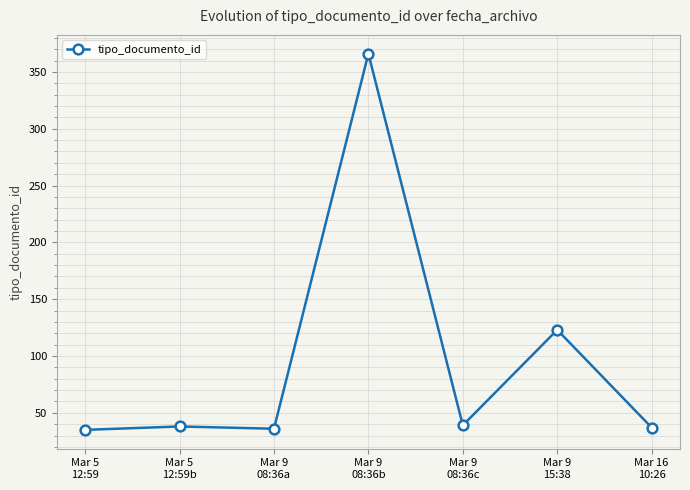

What is the difference between the maximum and minimum values?

331